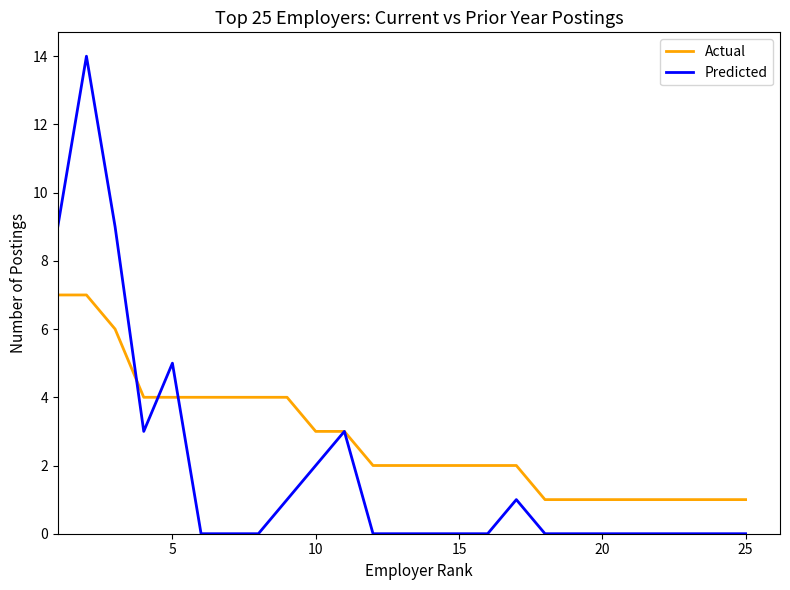

Which series has the largest total across all categories?

Actual